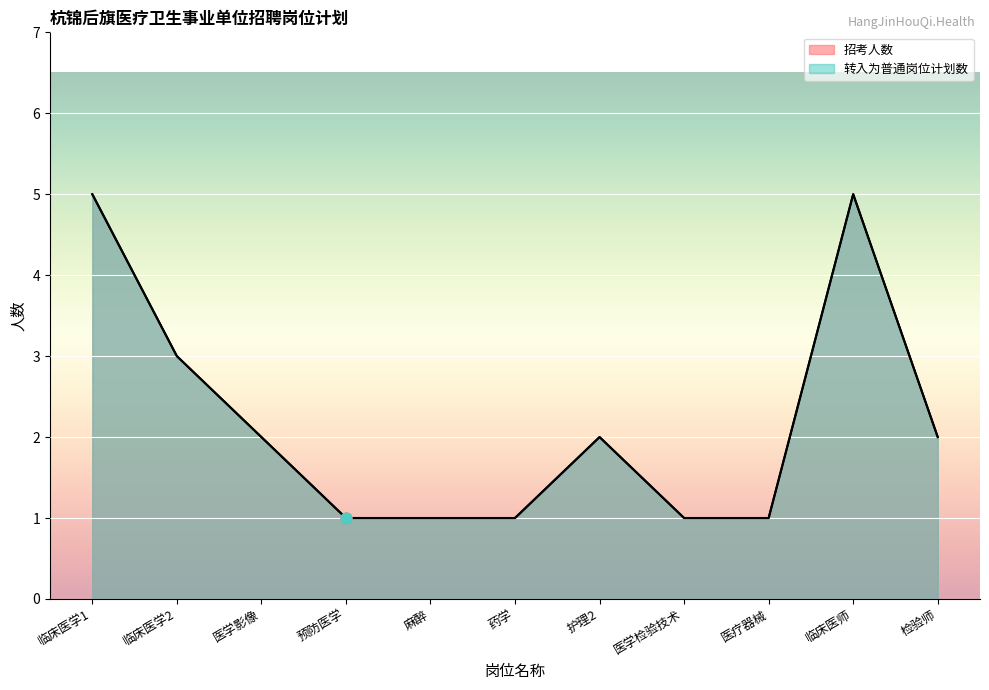

What are all the series names shown in the legend?

招考人数, 转入为普通岗位计划数